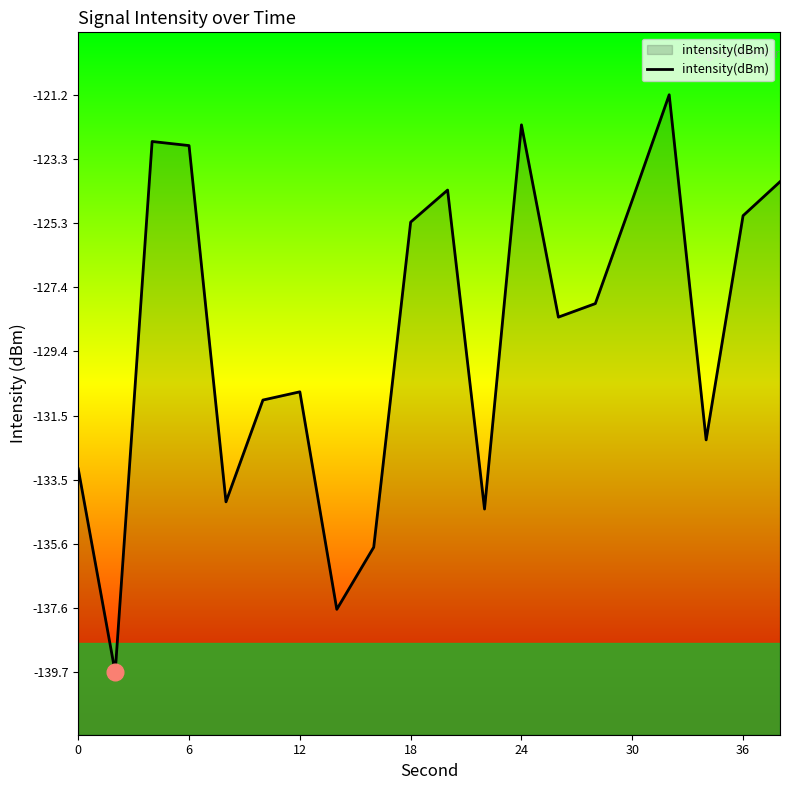

Reading left to right, extract all data points from this chart.

-133.2	-139.7	-122.7	-122.8	-134.2	-131.0	-130.7	-137.7	-135.7	-125.3	-124.3	-134.5	-122.2	-128.3	-127.9	-124.6	-121.2	-132.3	-125.1	-124.0